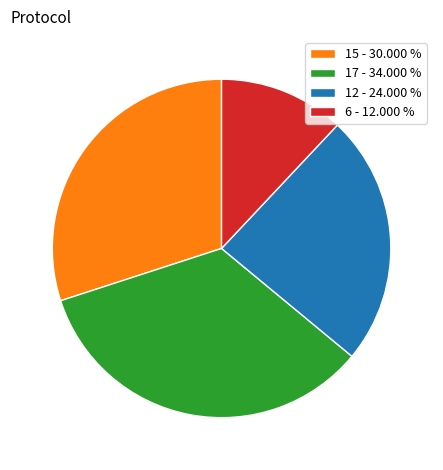

Is there any slice that represents more than half of the pie?

No